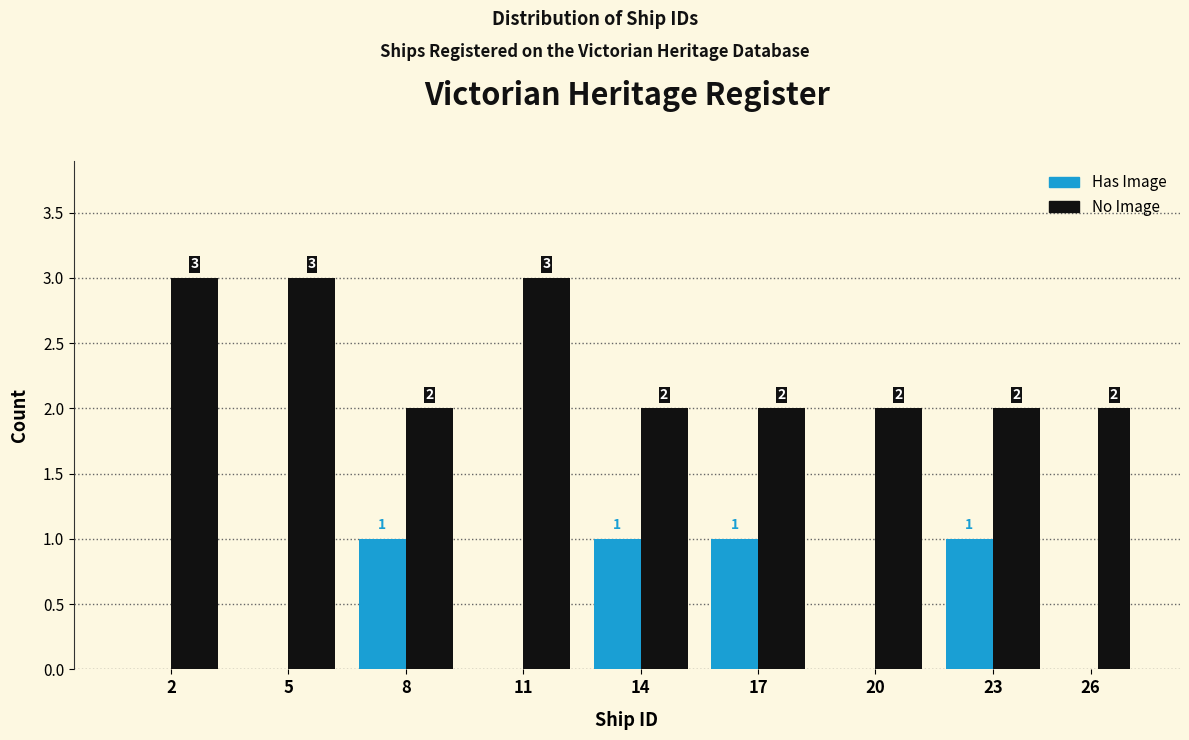

Reading right to left, list all the values displayed in this chart.

Has Image: 26=0	23=1	20=0	17=1	14=1	11=0	8=1	5=0	2=0
No Image: 26=2	23=2	20=2	17=2	14=2	11=3	8=2	5=3	2=3